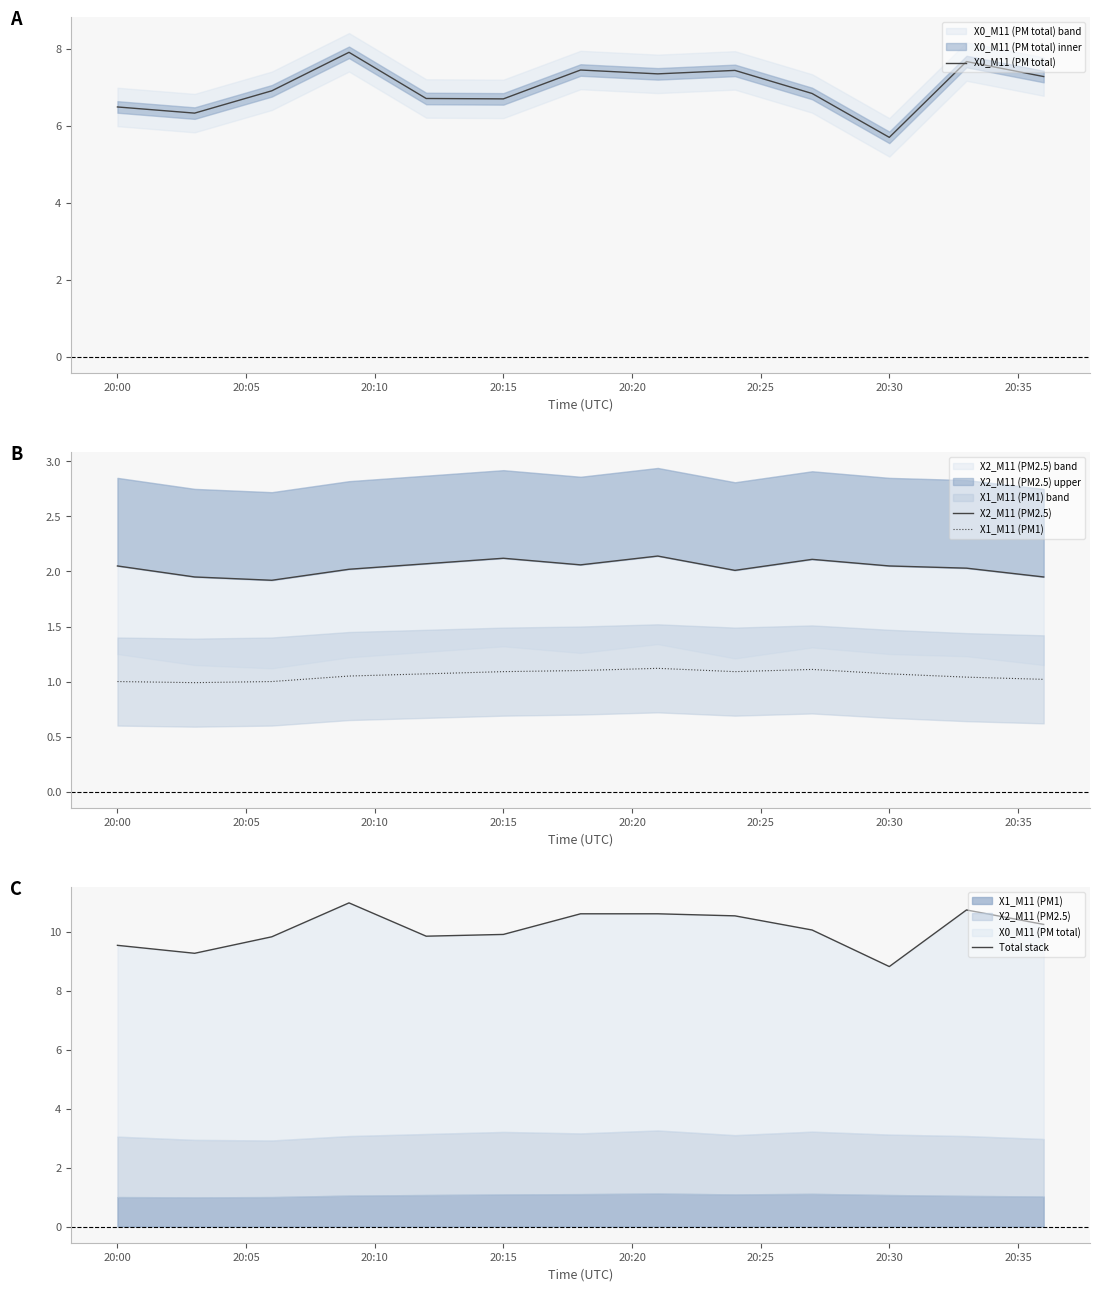

What is the value of the Total stack point at the 7th from the left?

10.6